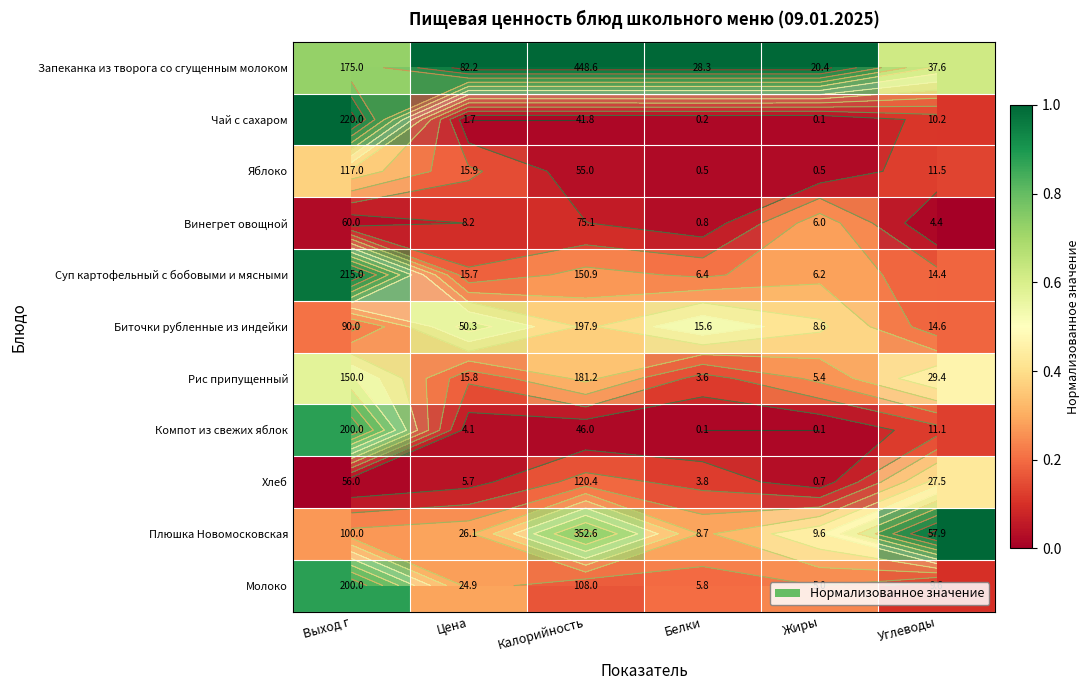

True or false: Биточки рубленные из индейки has a value of 1.1 at Цена.

False